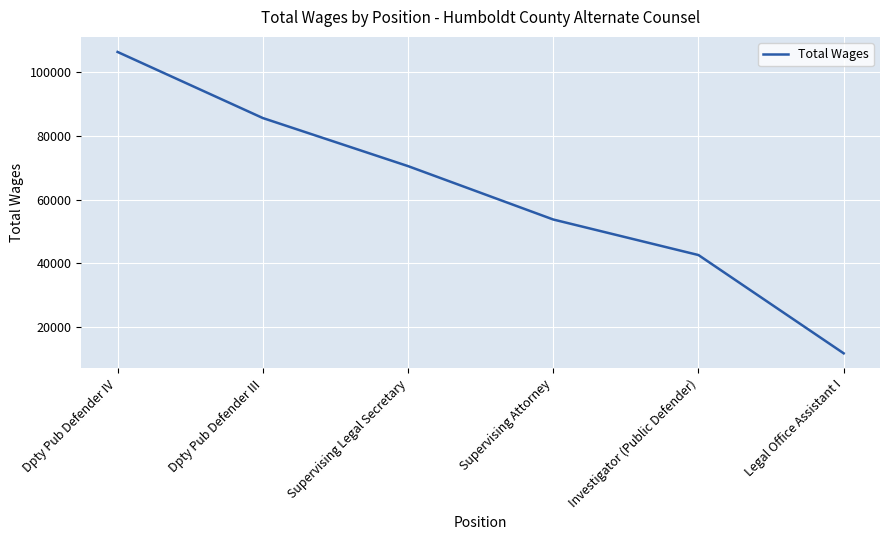

What is the average value?

61774